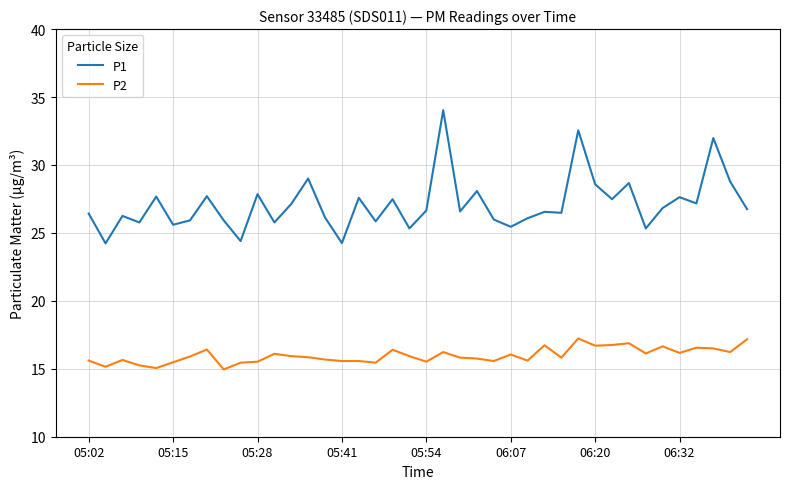

In P1, how many points are higher than both neighbors (excluding endpoints)?

14